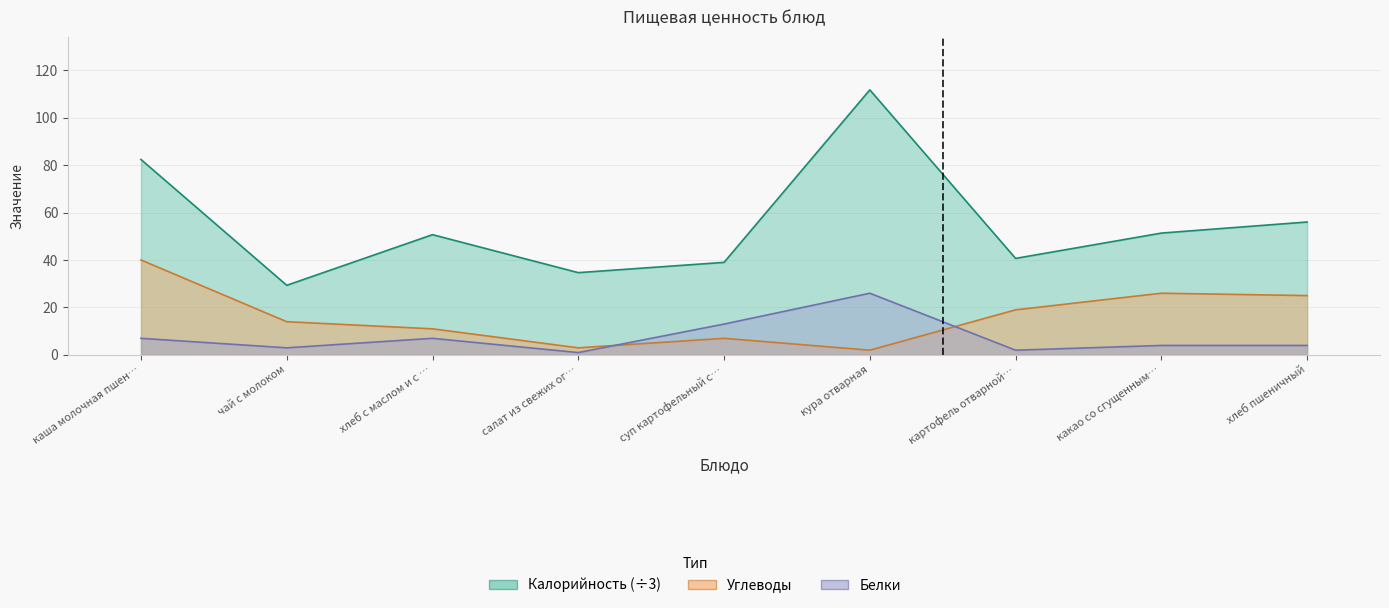

What is the label of the 7th point from the left?

картофель отварной…